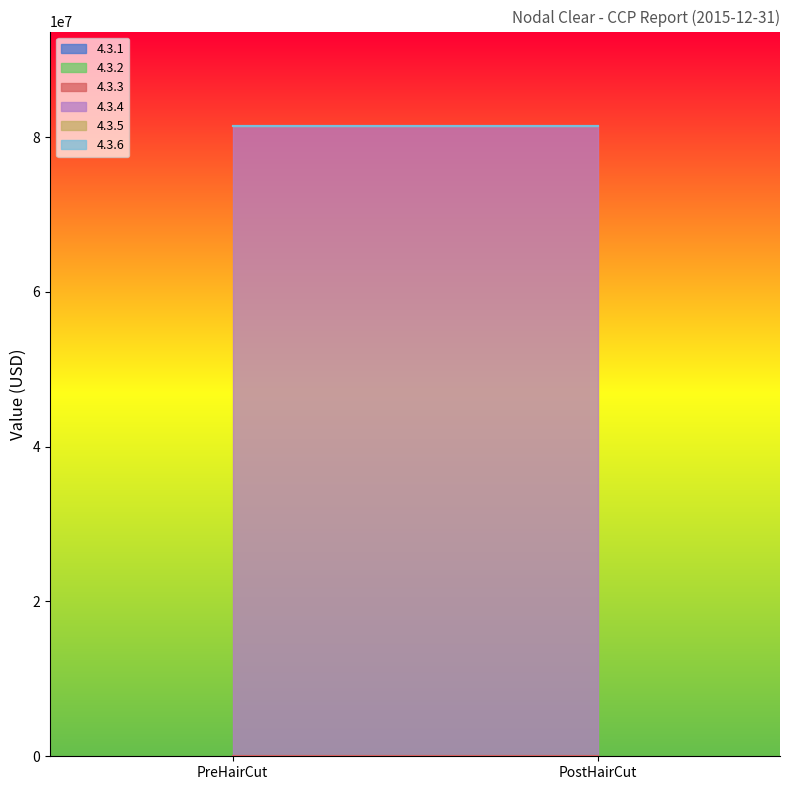

What is the label of the 2nd point from the right?

PreHairCut